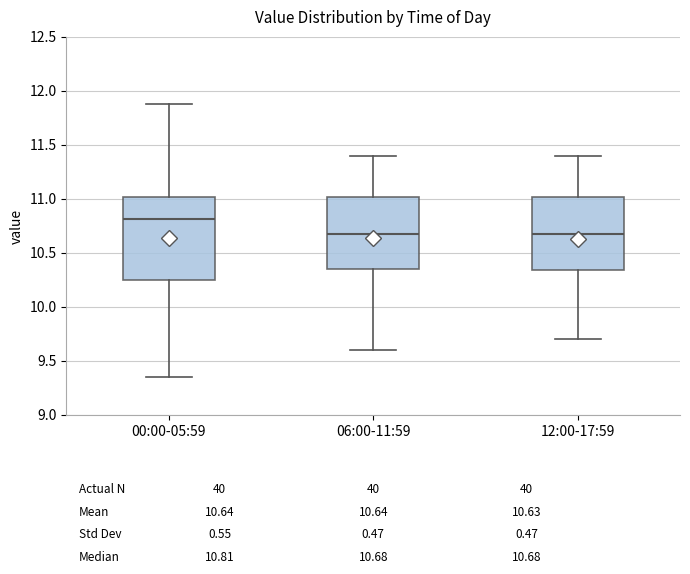

Which box is the tallest, from its lower edge to its upper edge?

00:00-05:59